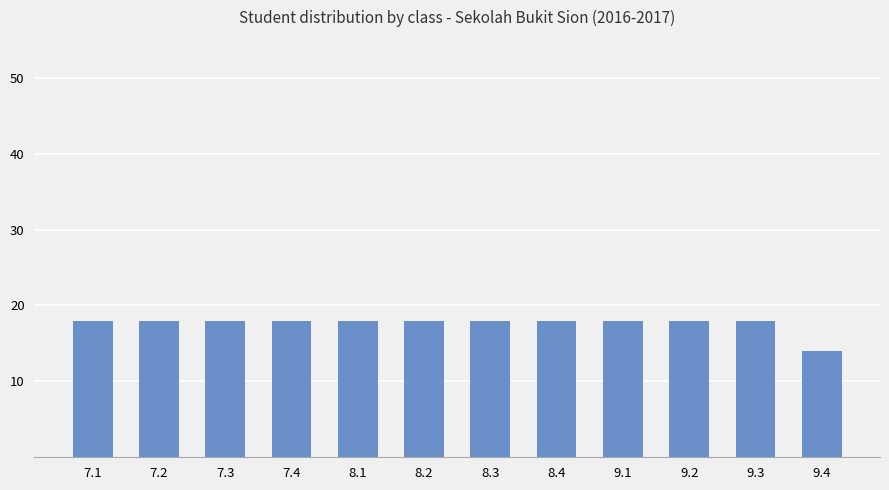

What value does the data have at 7.2?

18